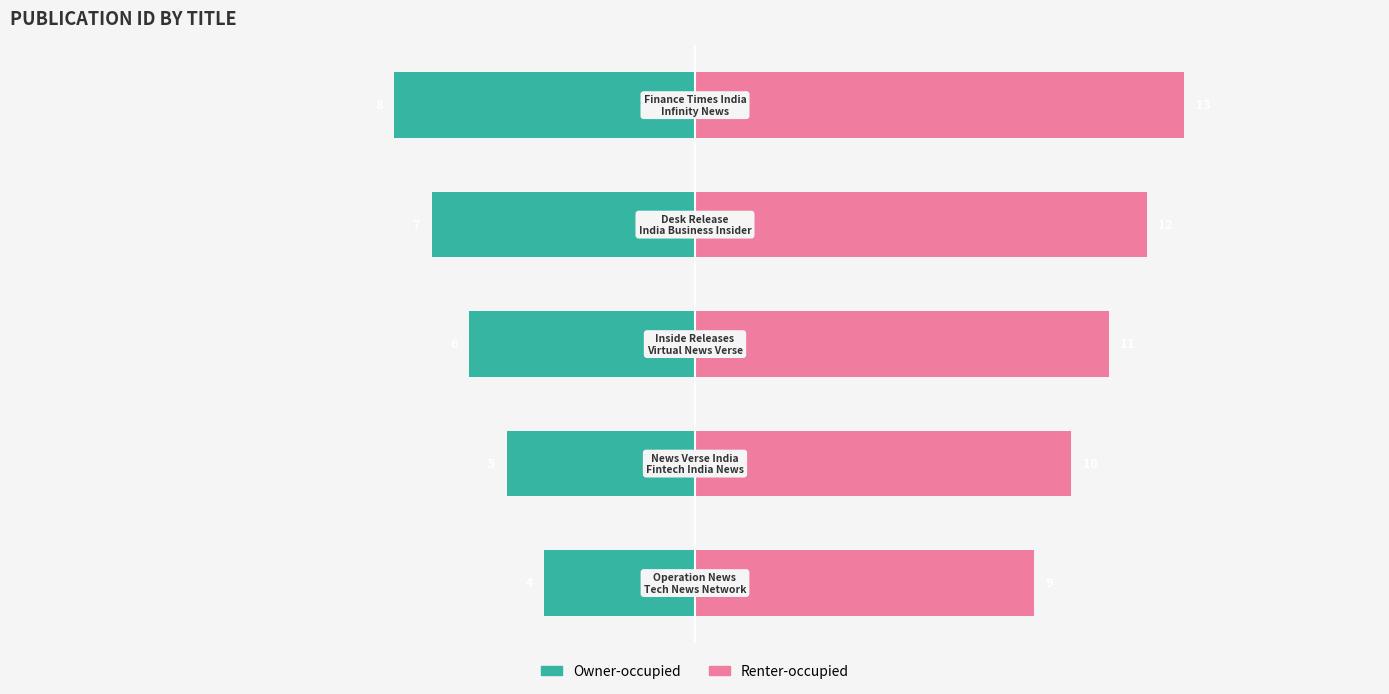

What is the value of the Owner-occupied bar at the 3rd from the left?

-6